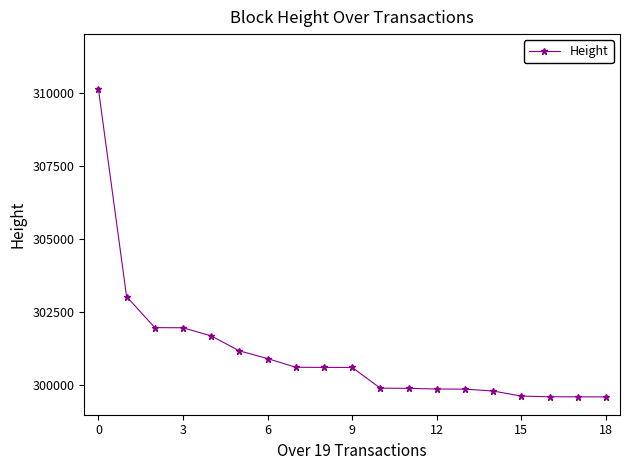

What is the average value?

301084